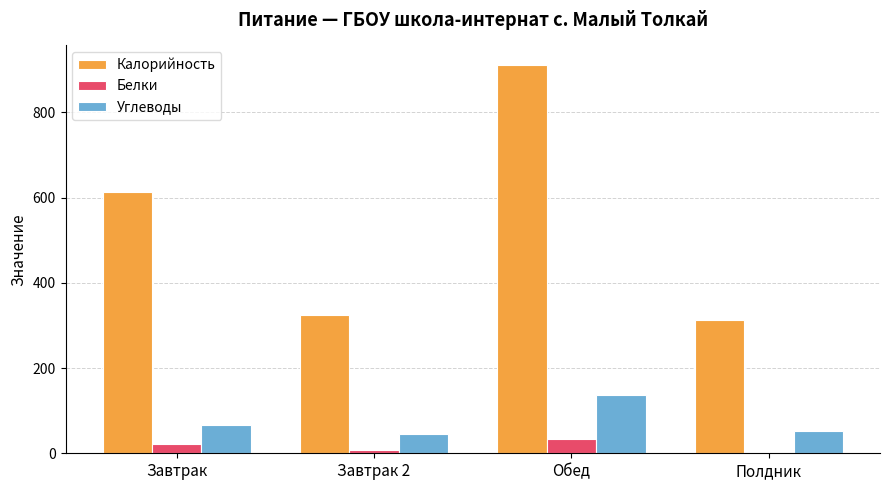

What is the sum of all Калорийность values?

2159.1